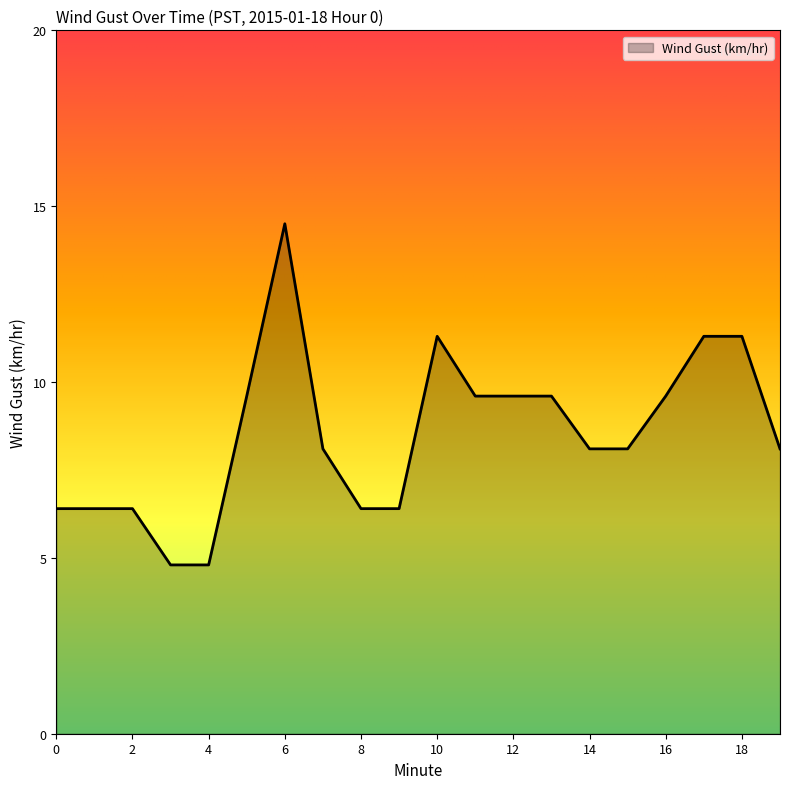

What is the difference between the maximum and minimum values?

9.7